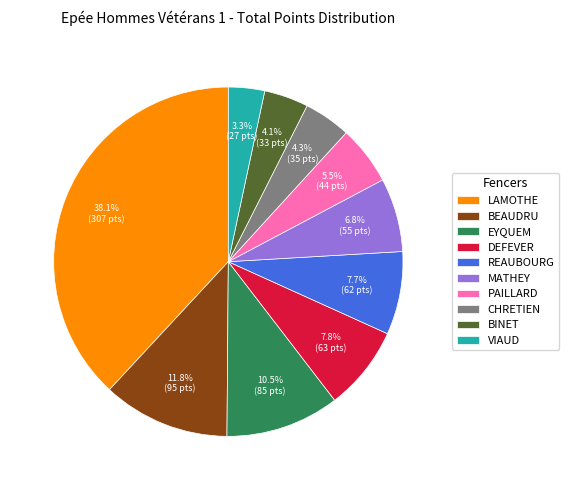

How many slices are in this pie chart?

10